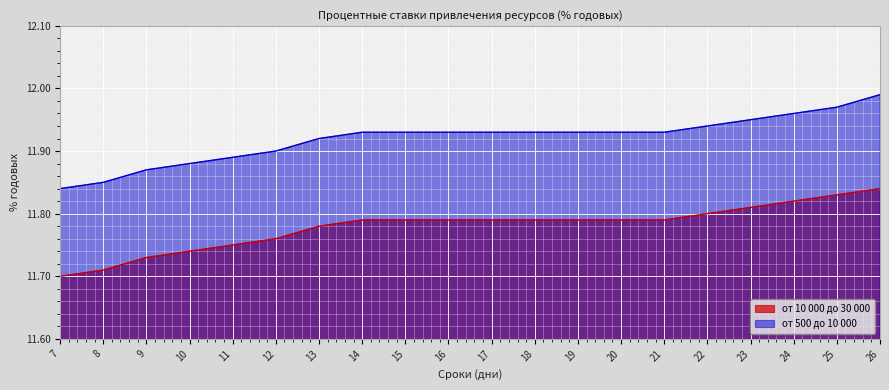

True or false: от 500 до 10 000 and от 10 000 до 30 000 intersect in this chart.

False